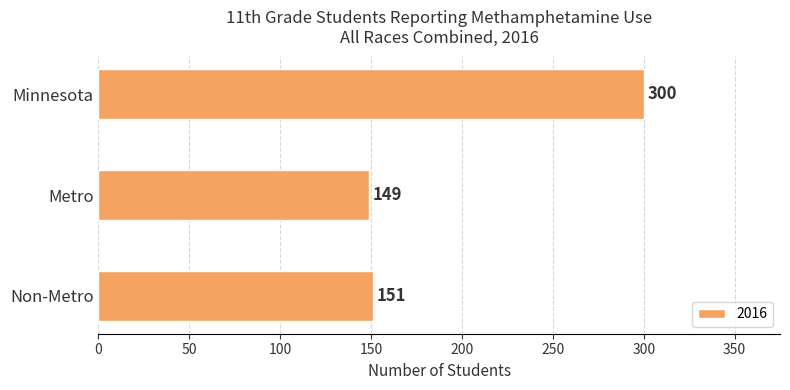

Are the bars horizontal?

Yes